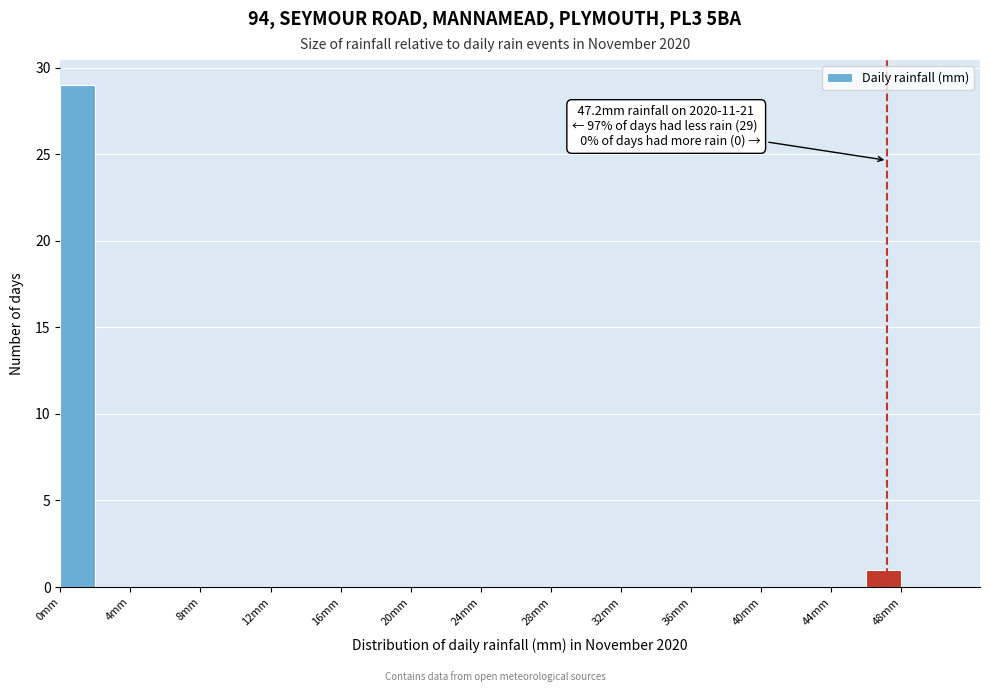

Over which range of the x-axis is the bar tallest?

0 to 2